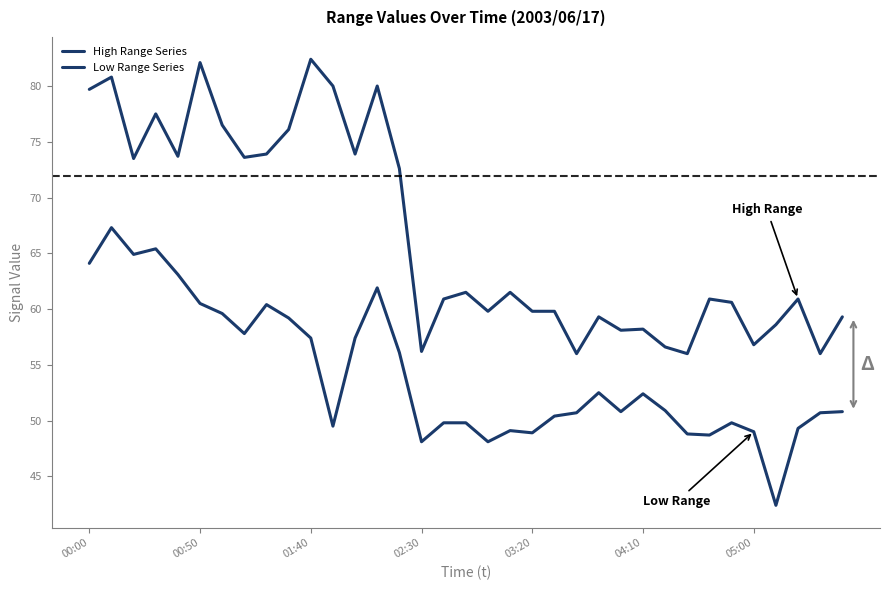

What is the difference between the maximum and second lowest values in the Low Range Series series?

19.2